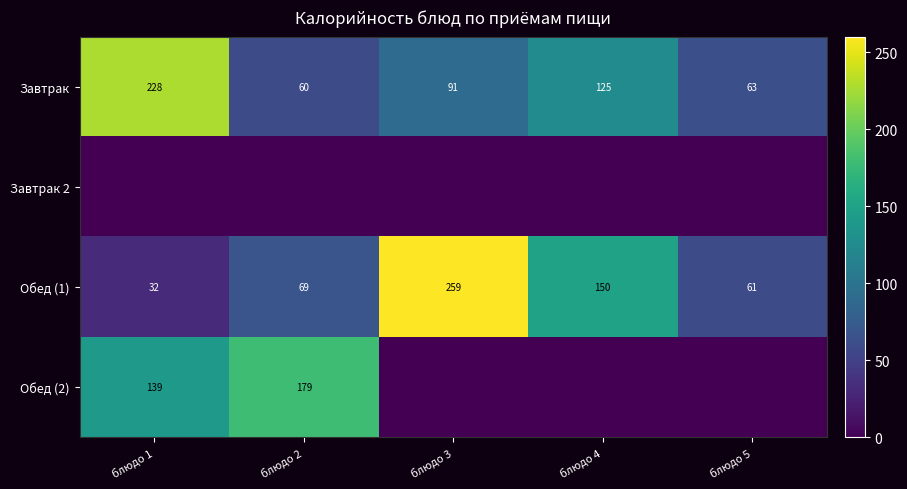

List the labels in order of Обед (1) value, largest first.

блюдо 3, блюдо 4, блюдо 2, блюдо 5, блюдо 1